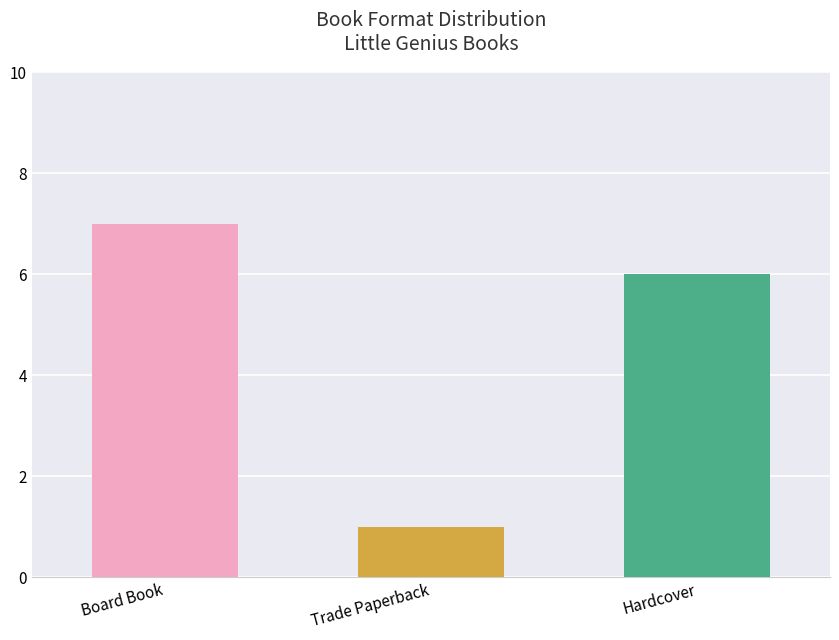

Count the number of categories in the chart.

3